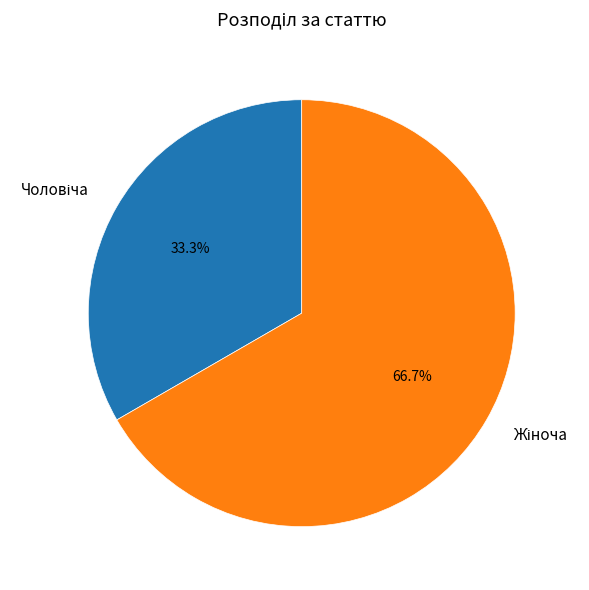

Is there any slice that represents more than half of the pie?

Yes